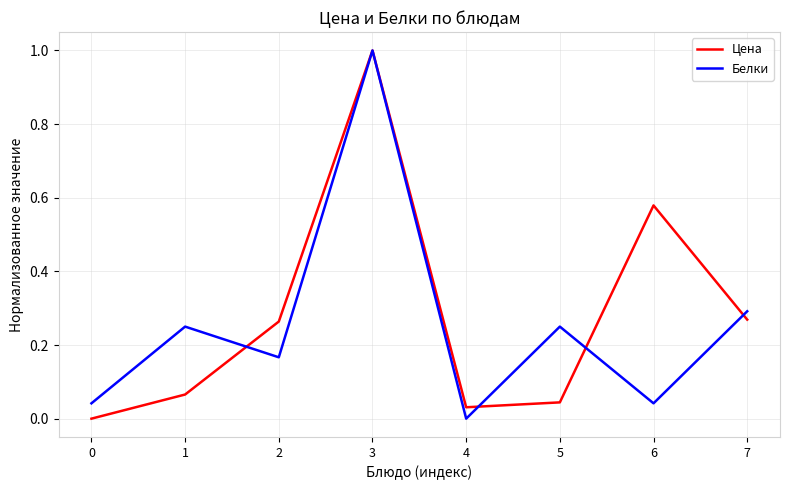

The value of Цена at 5 is 0.0. True or false?

True